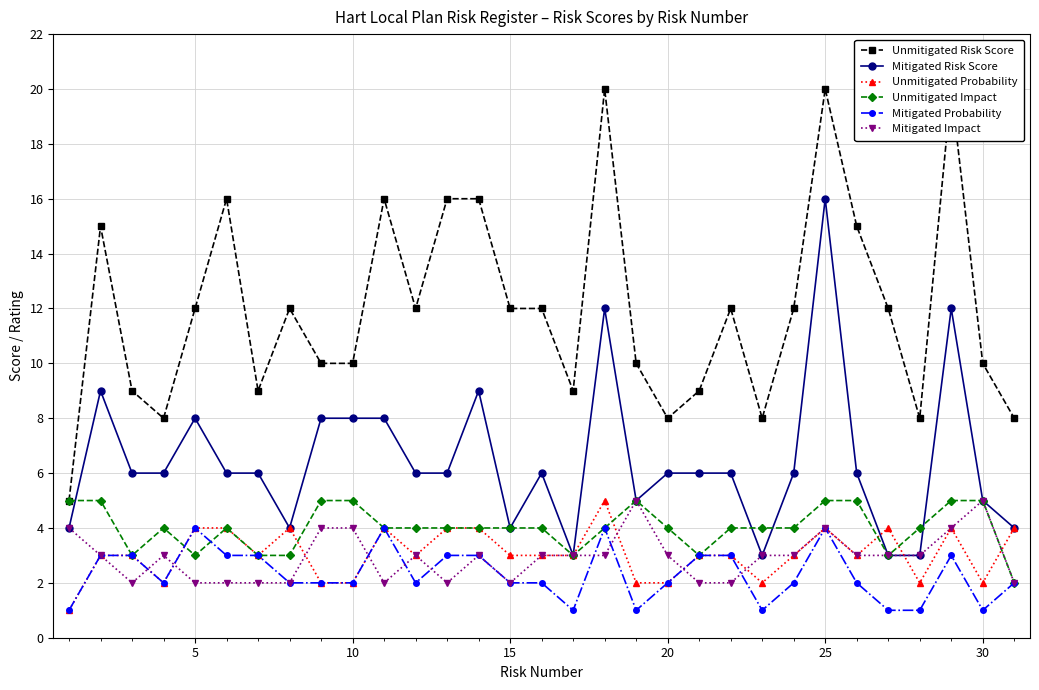

Which series has the largest total across all categories?

Unmitigated Risk Score